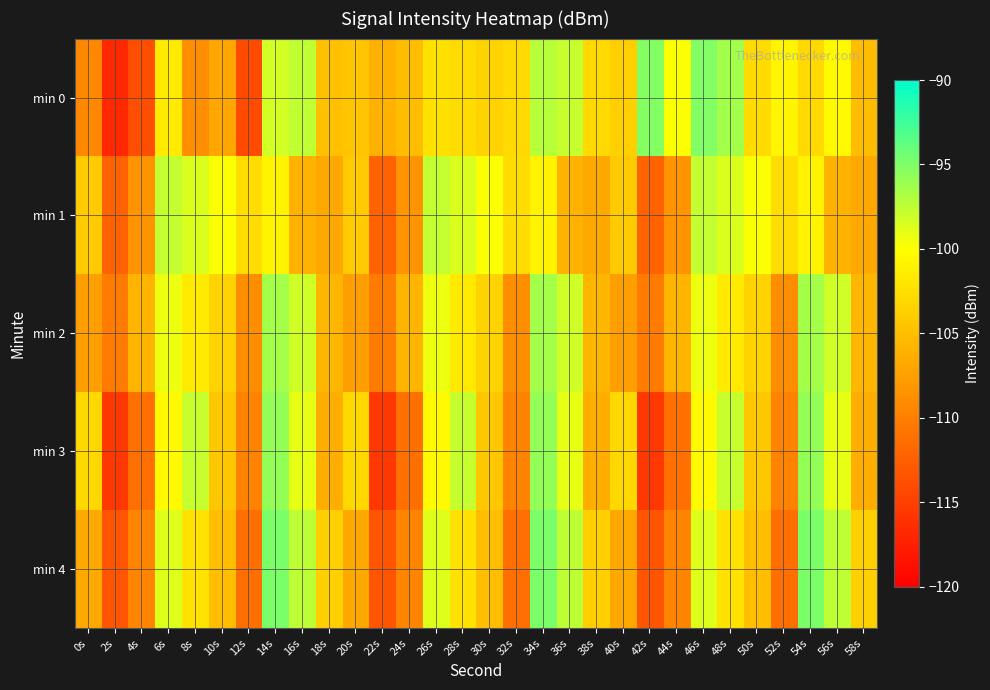

At 6s, list the series in order from smallest to largest.

min 0, min 3, min 2, min 4, min 1